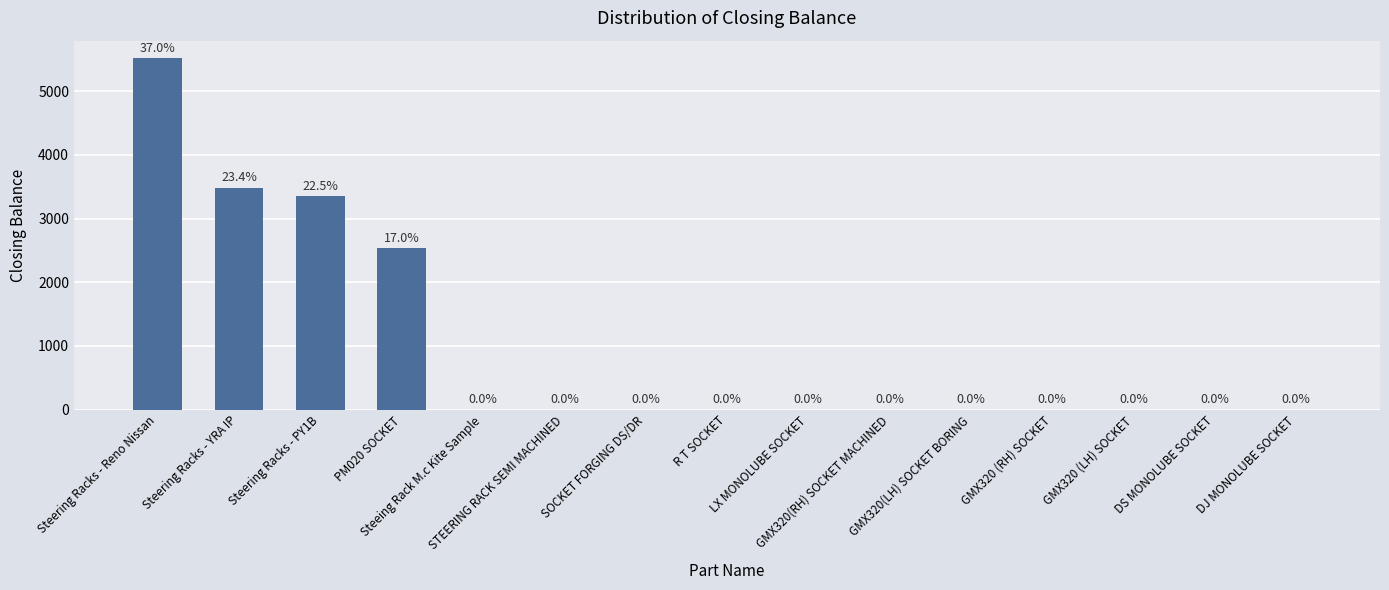

What is the maximum value shown in the chart?

5520